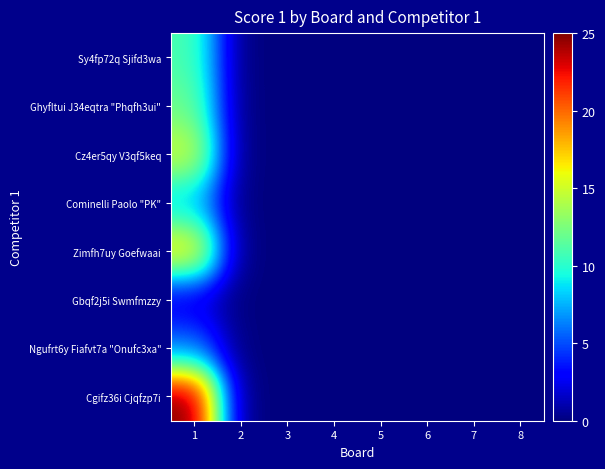

At which category is the sum across all series the highest?

1